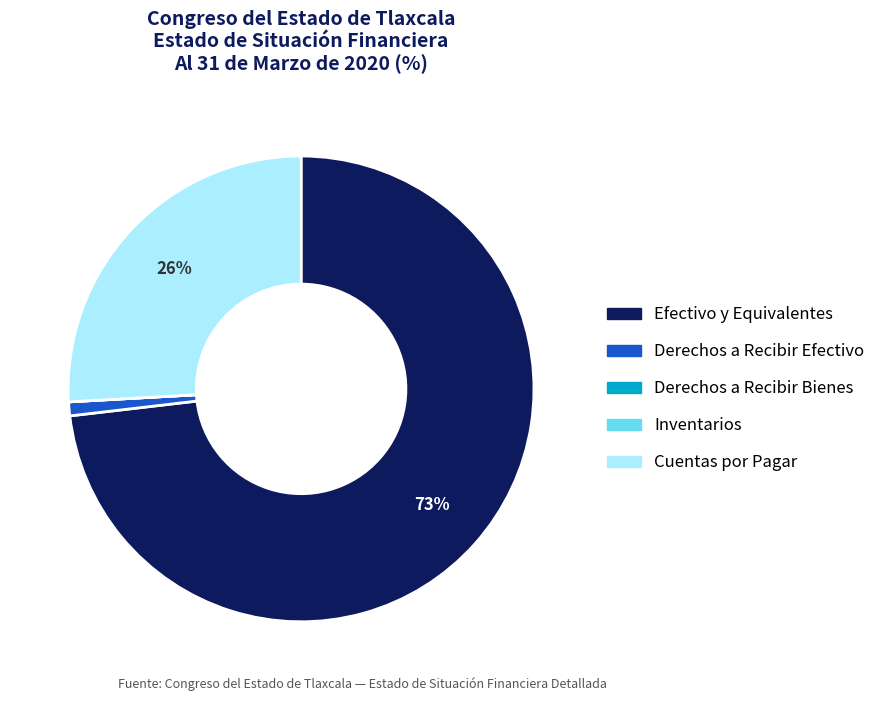

Is there any slice that represents more than half of the pie?

Yes